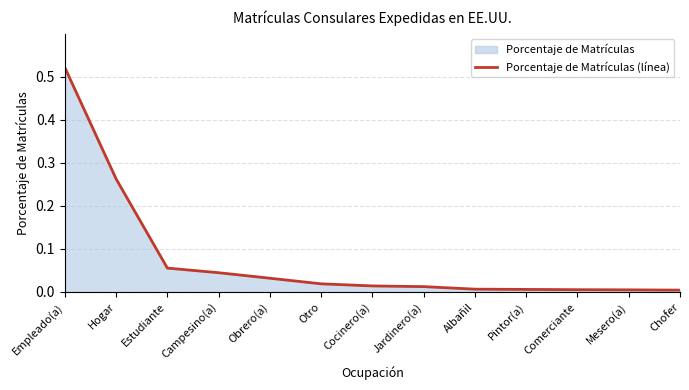

What is the label of the 6th point from the right?

Jardinero(a)